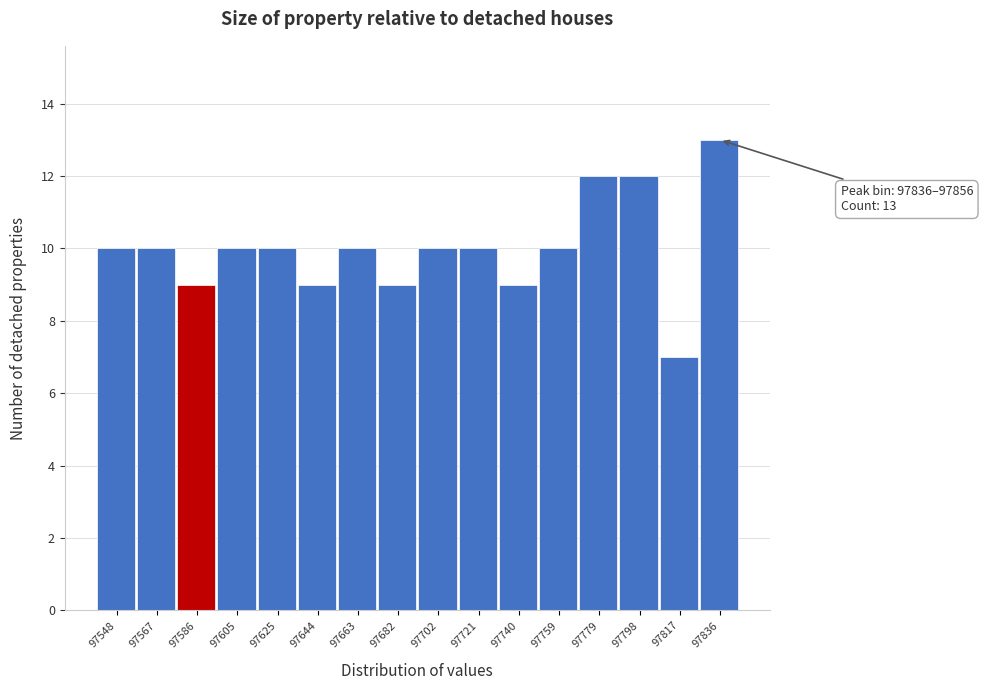

Reading left to right, list all the values displayed in this chart.

10	10	9	10	10	9	10	9	10	10	9	10	12	12	7	13